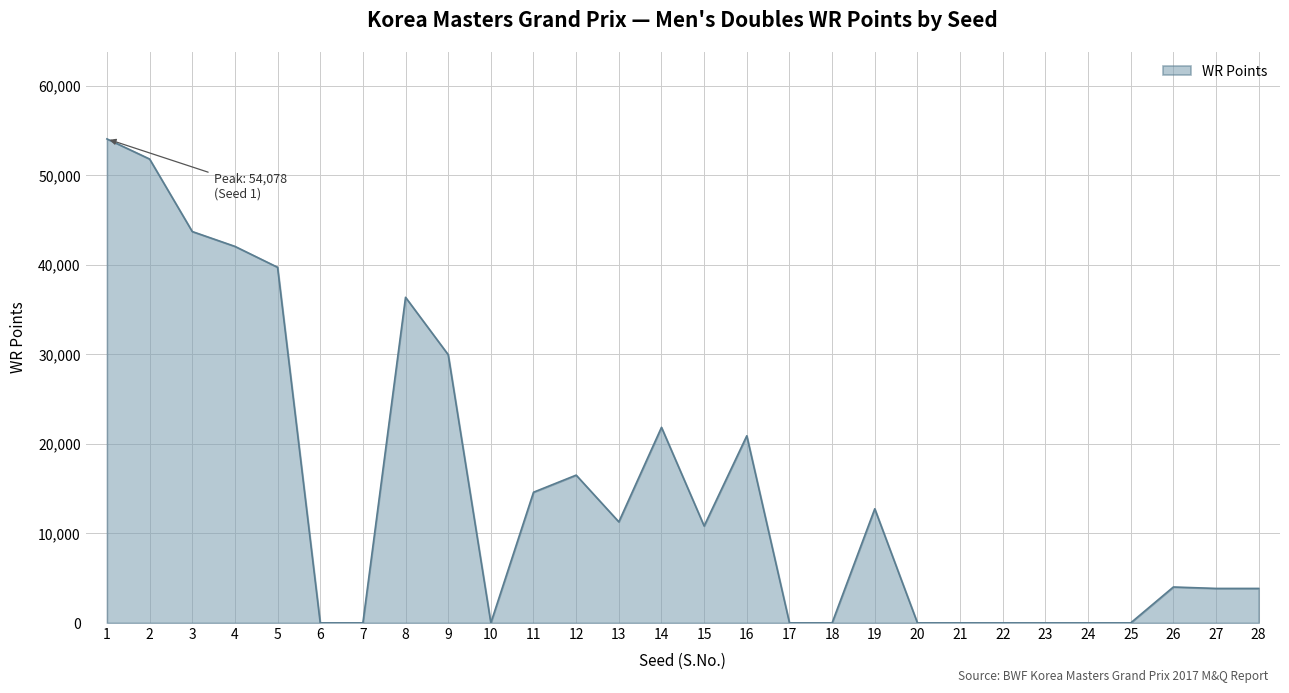

The value at 7 is 24441. True or false?

False